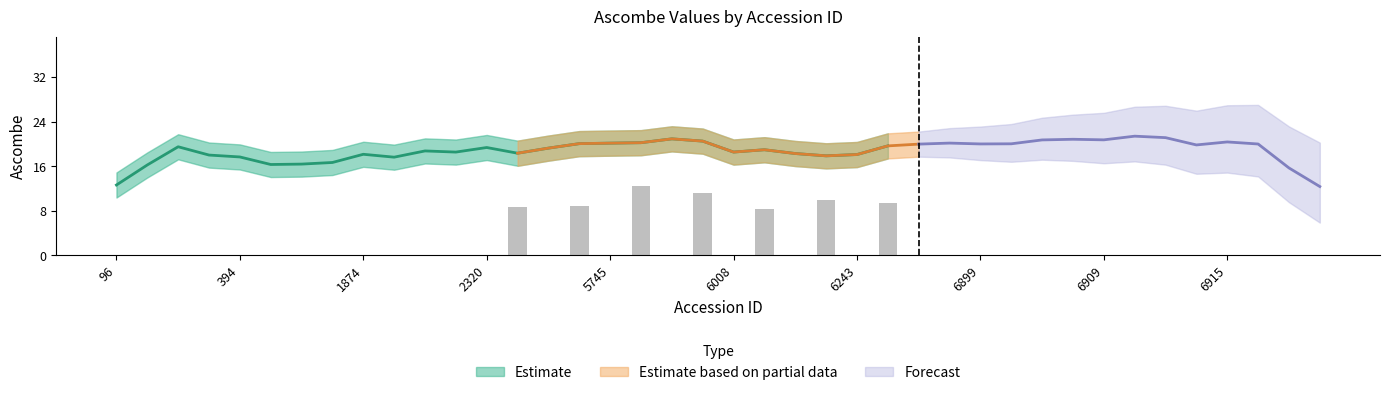

The value at 6243 is 5.2. True or false?

False